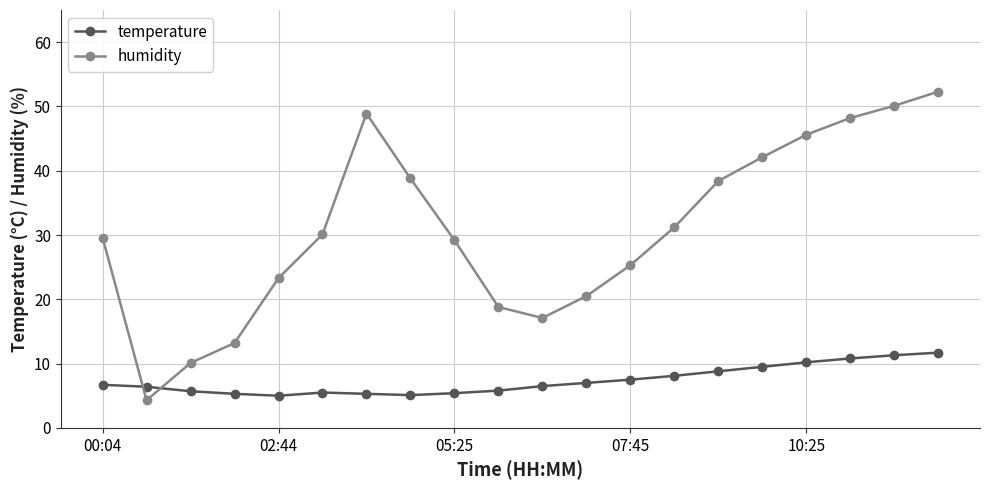

List the series in order of their overall mean, highest first.

humidity, temperature